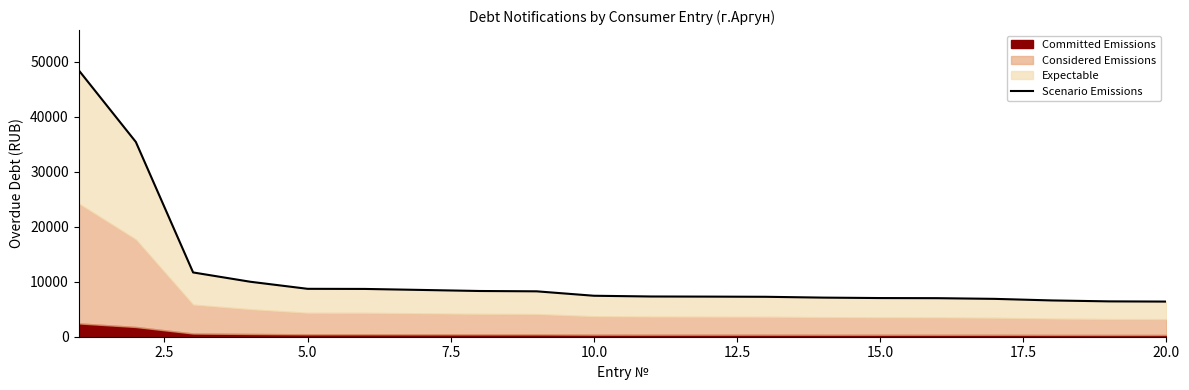

Reading left to right, list all the values displayed in this chart.

48454.1	35390.9	11681.4	9988.0	8705.0	8683.9	8499.3	8310.1	8250.0	7445.7	7310.5	7288.7	7256.6	7107.1	7026.1	7006.0	6879.4	6593.4	6423.6	6386.2